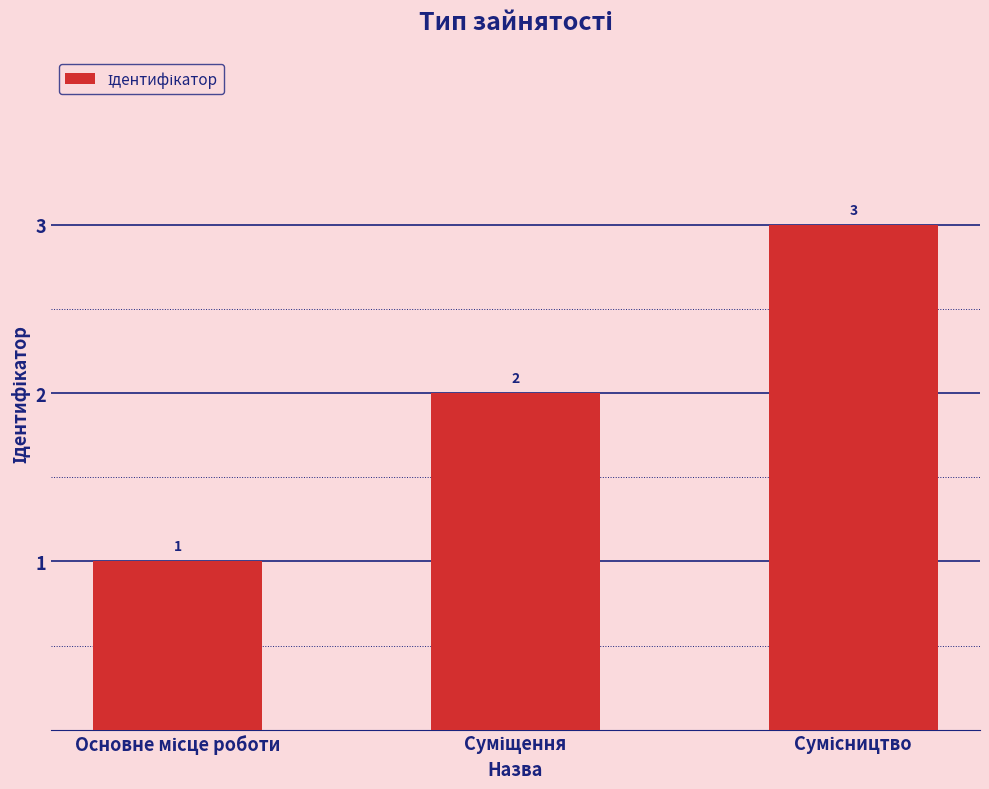

What is the value of the 2nd bar from the left?

2